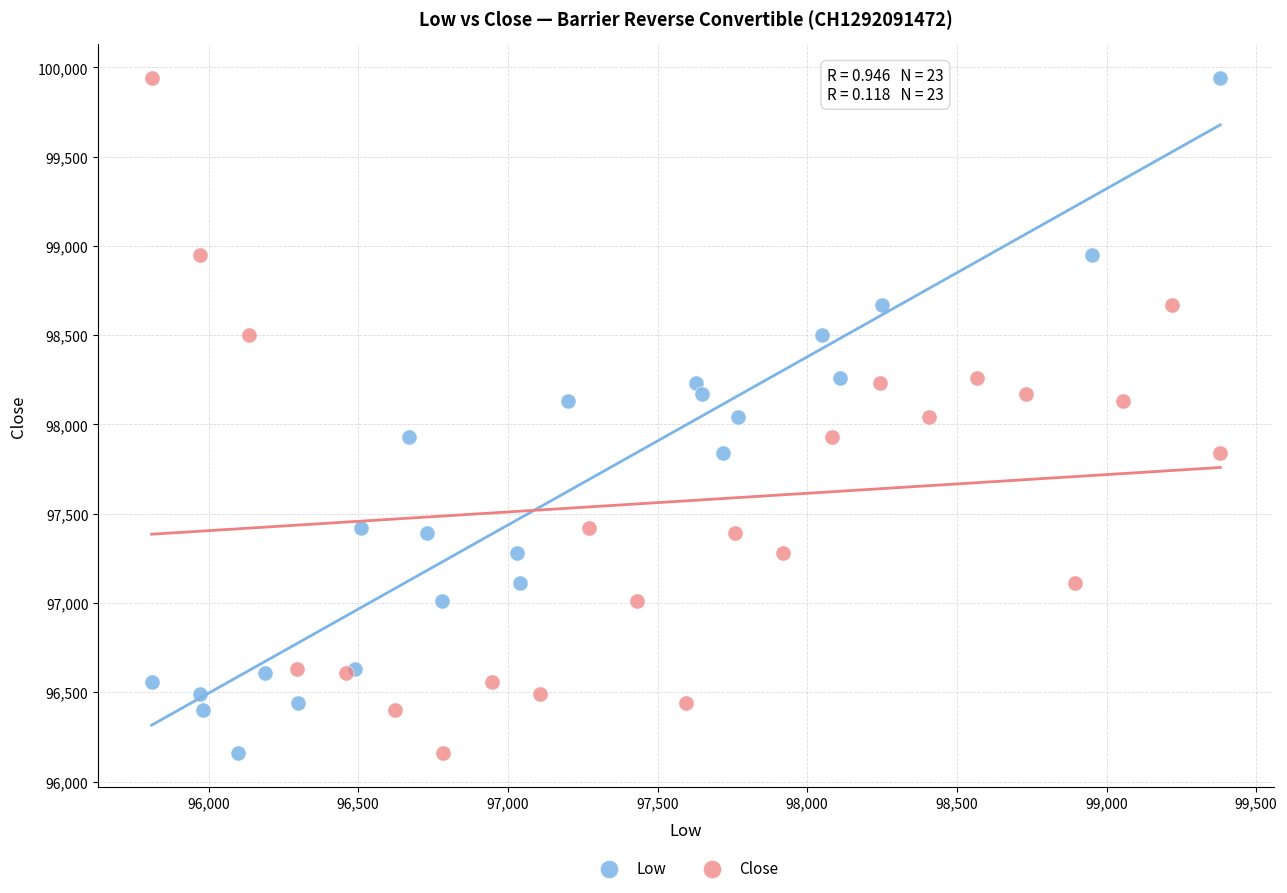

What are all the series names shown in the legend?

Low, Close